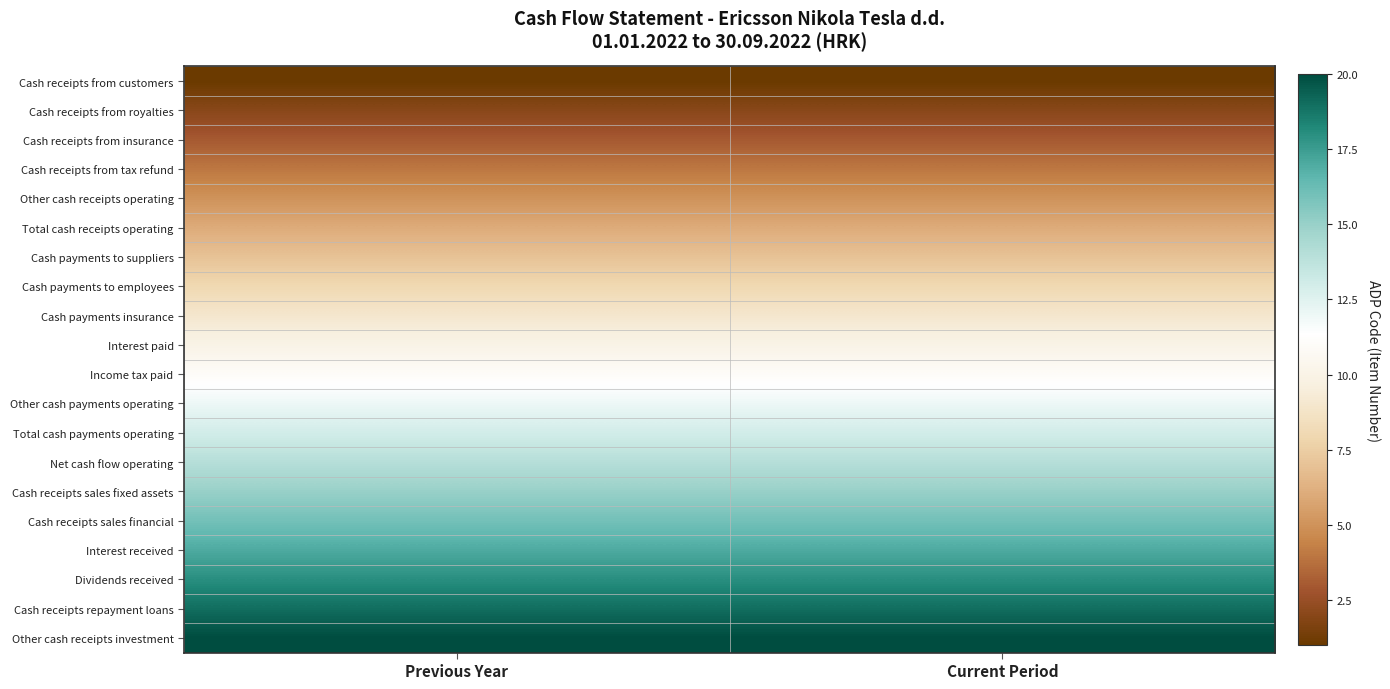

How many distinct data groups are displayed?

20